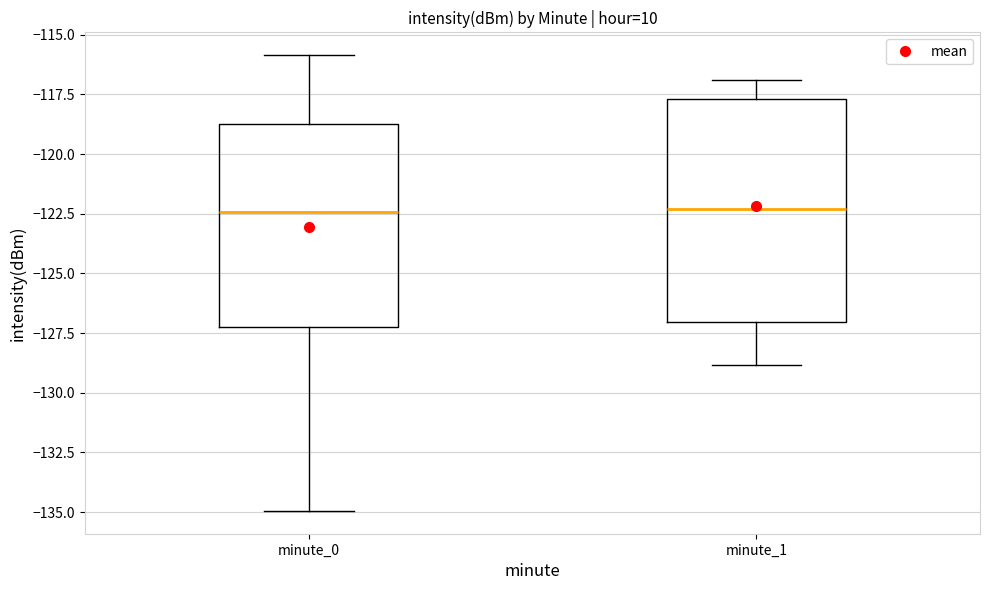

Comparing the boxes themselves (not the whiskers), which one is the tallest?

minute_1